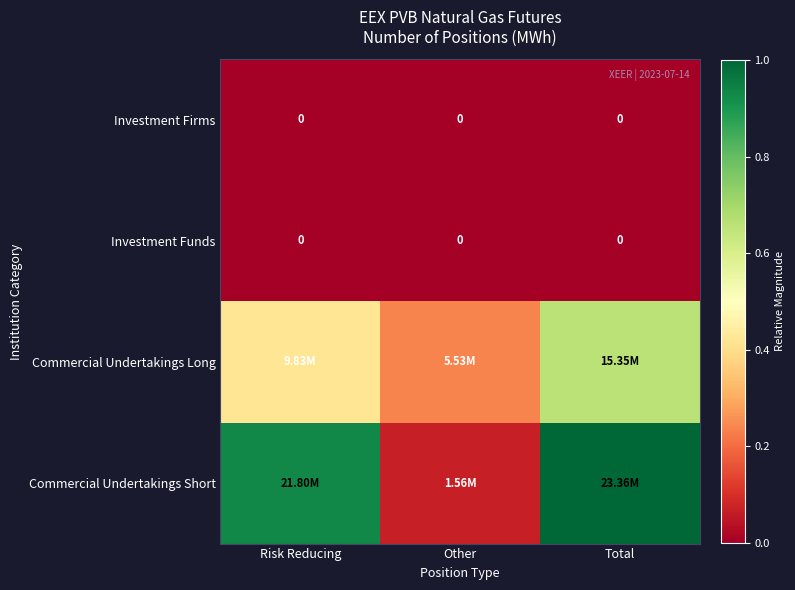

What is the maximum value shown in the chart?

1.0